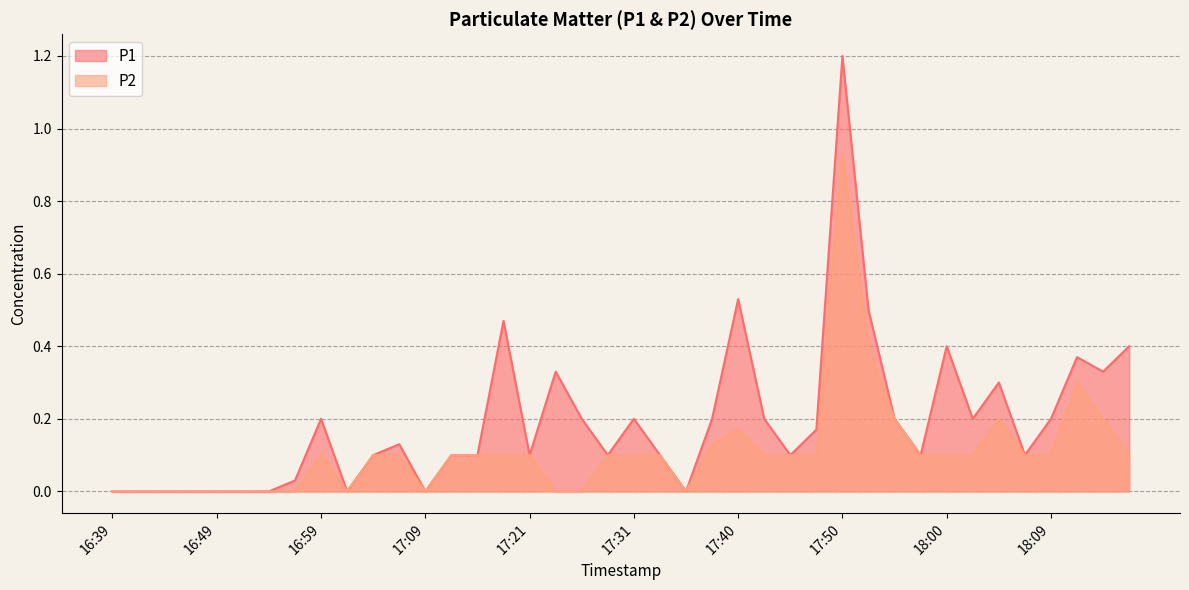

What is the label of the 22nd point from the right?

17:26